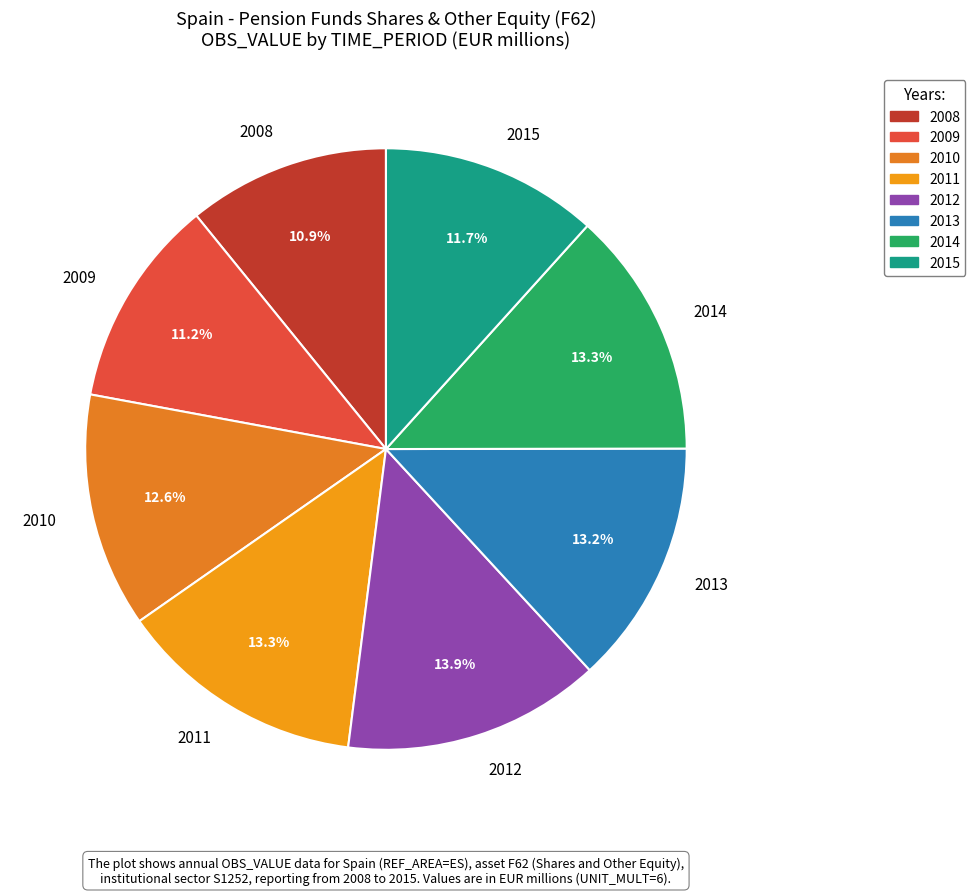

Is the sum of 2008 and 2013 greater than half?

No